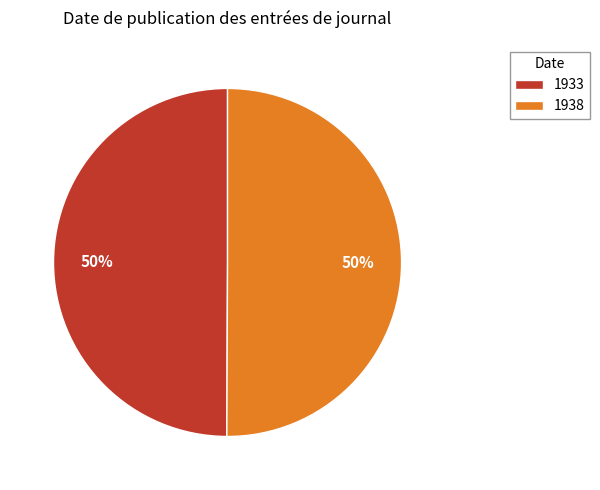

True or false: 1938 accounts for 57% of the total.

False